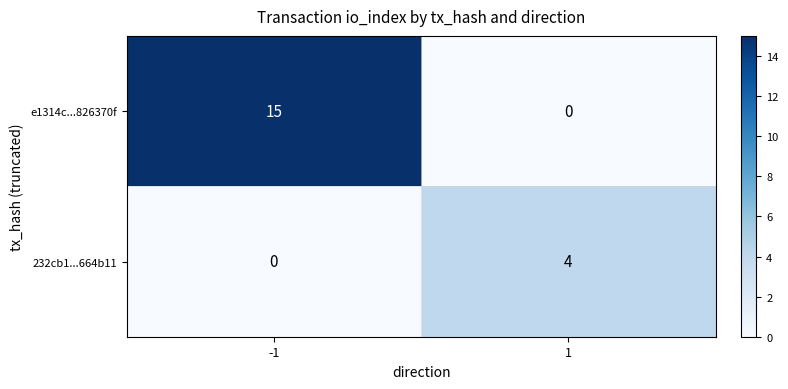

What is the highest value of the 232cb1...664b11 series?

4